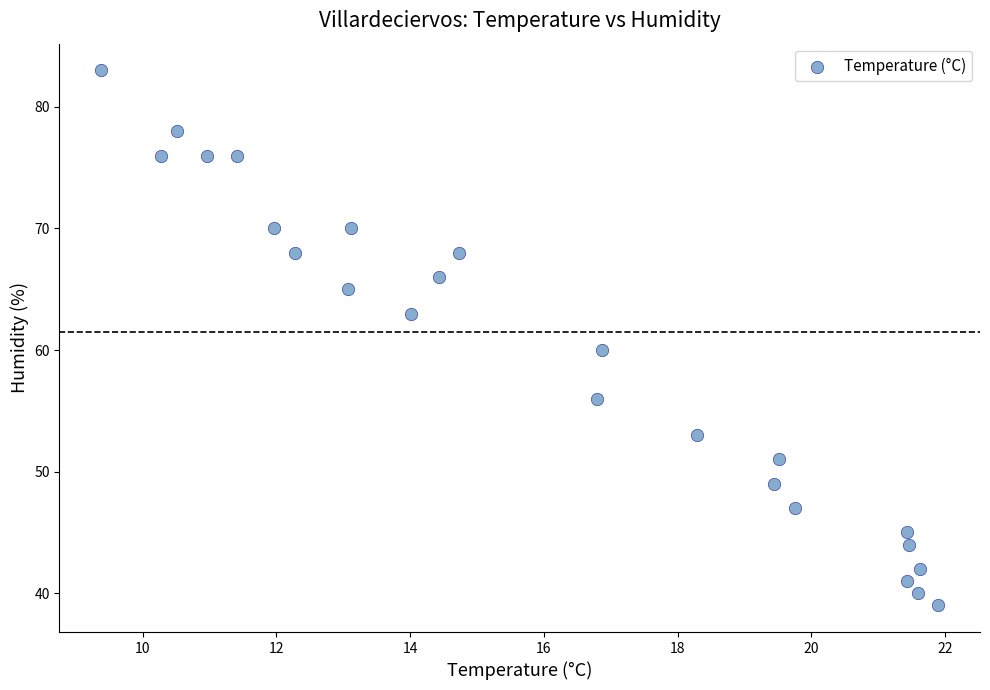

What Y value in the scatter plot is closest to 61?

60